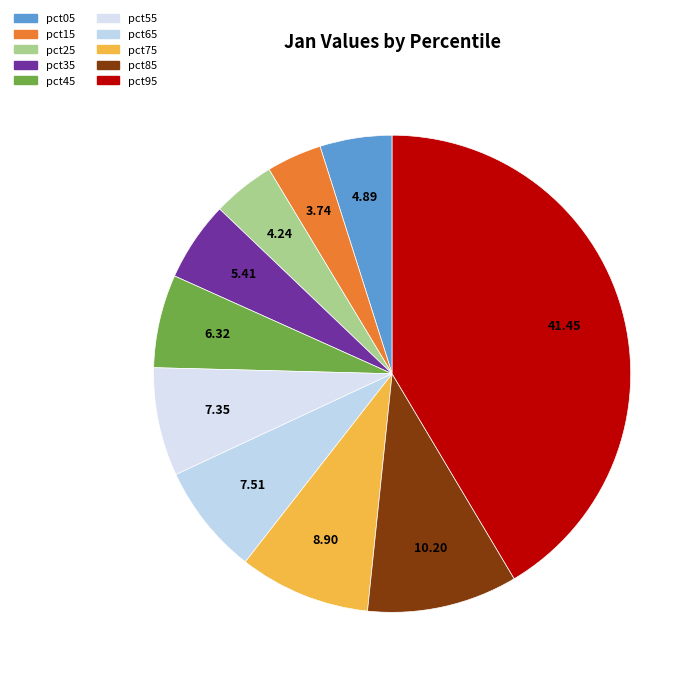

Which category has the biggest portion of the pie?

pct95